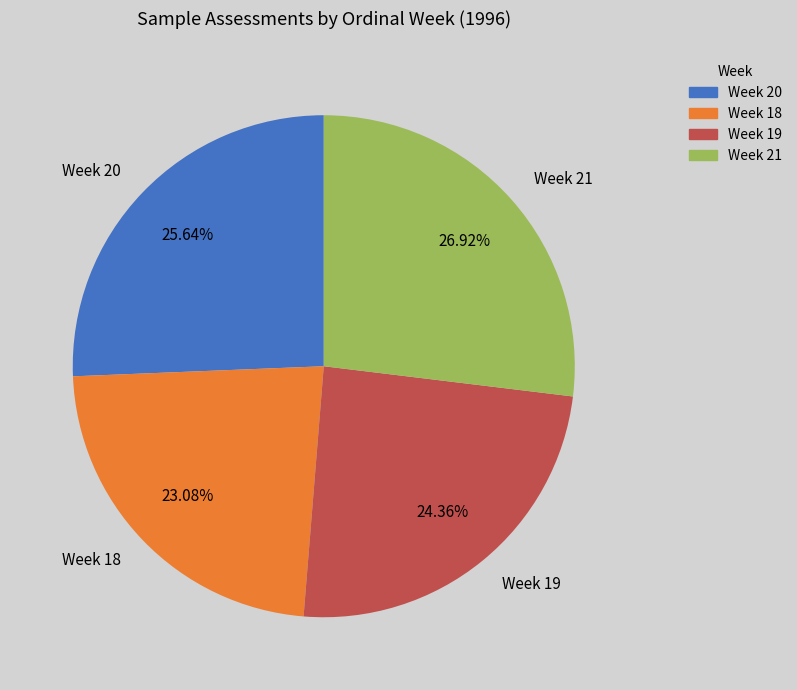

To the nearest percent, what is the average slice percentage?

25%